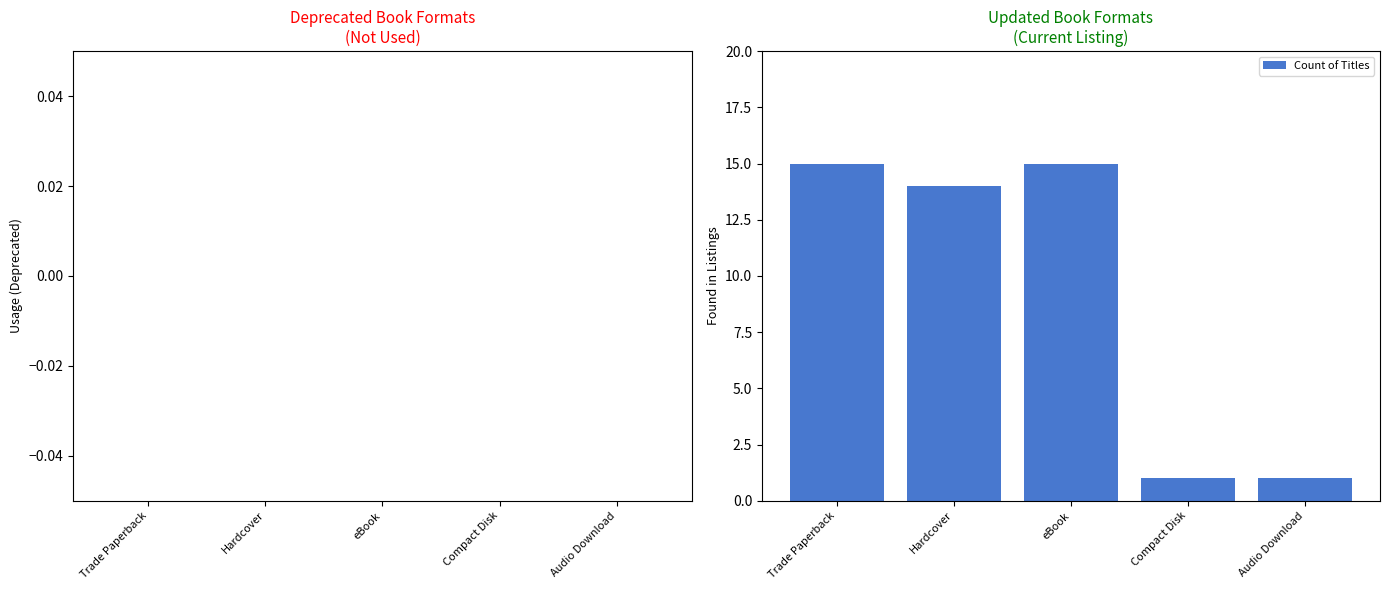

The chart shows a value of 2 at Compact Disk. True or false?

False